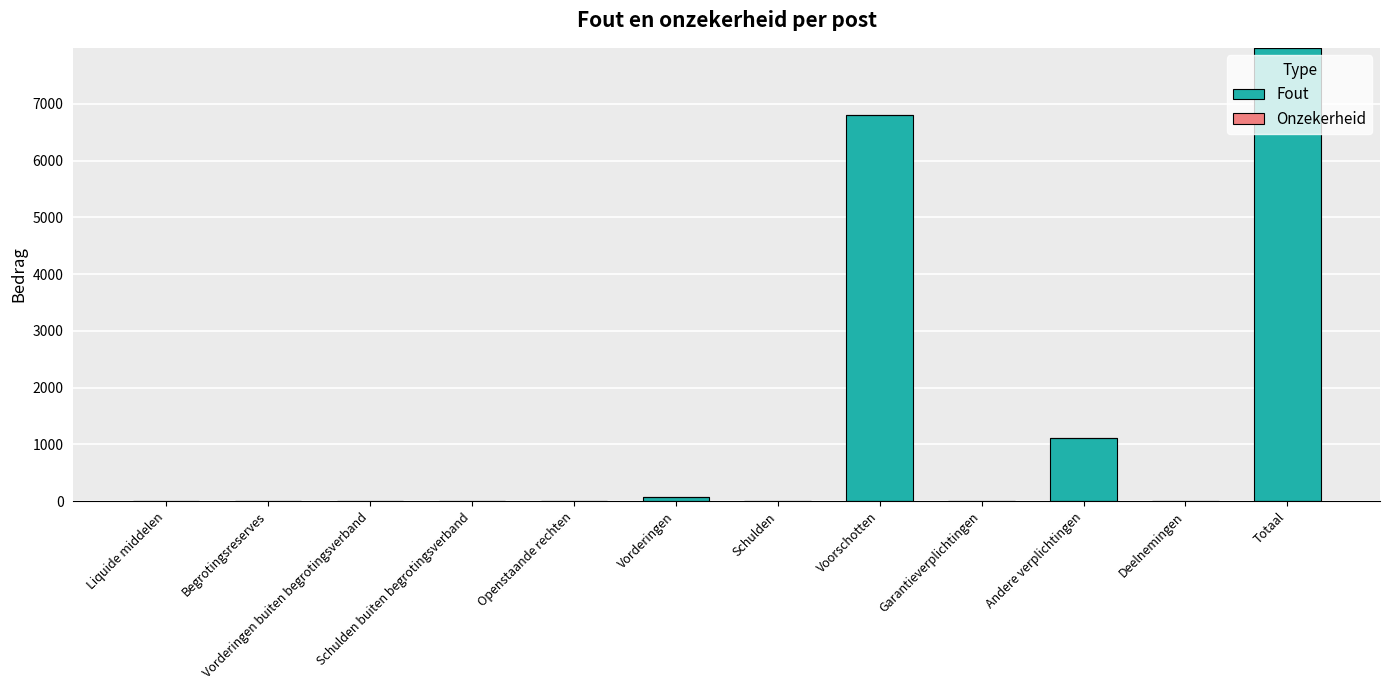

What value does the data have at Totaal?

7986